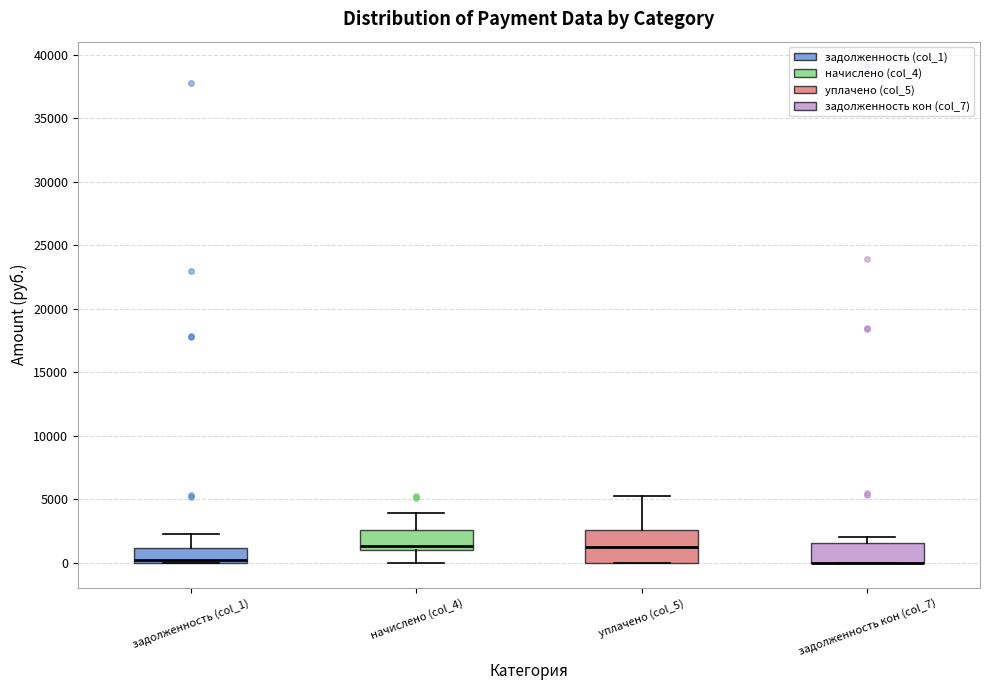

Where is the upper edge of the box for задолженность (col_1) on the y-axis? The values are not printed on the chart, so give them approximately, as read against the axis.

1000